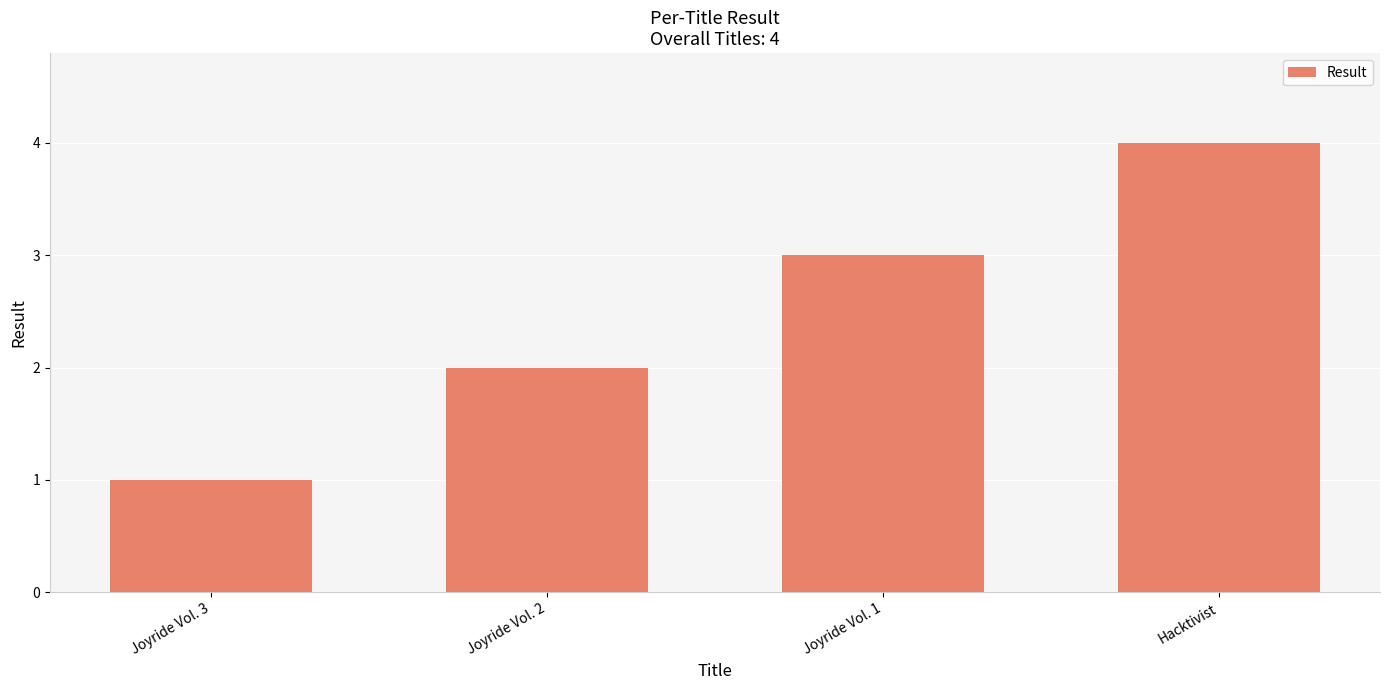

Are the bars grouped side by side (vs. stacked)?

No